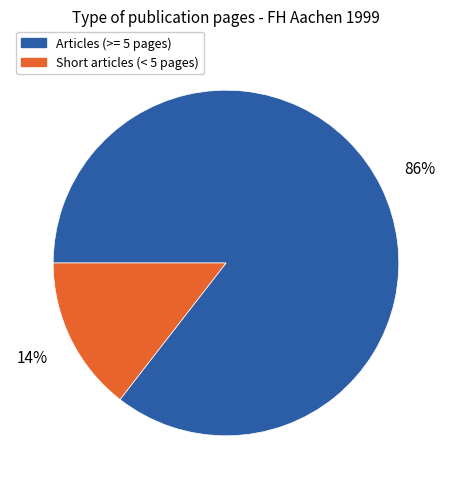

To the nearest percent, what is the average slice percentage?

50%